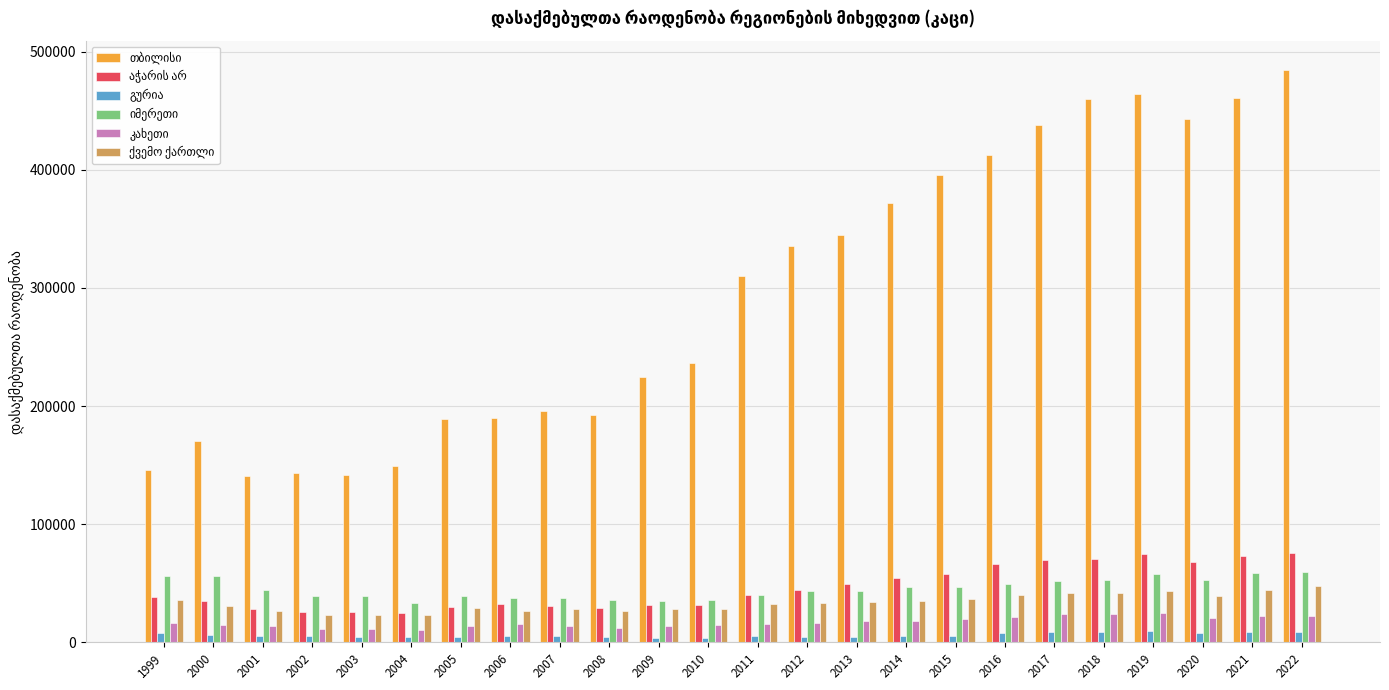

What is the greatest value displayed?

484705